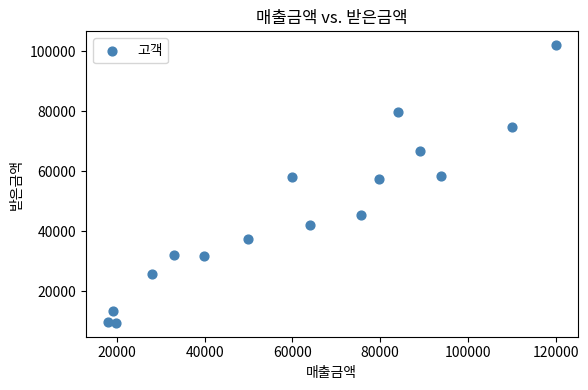

What is the range of Y values (max minus min)?

92496